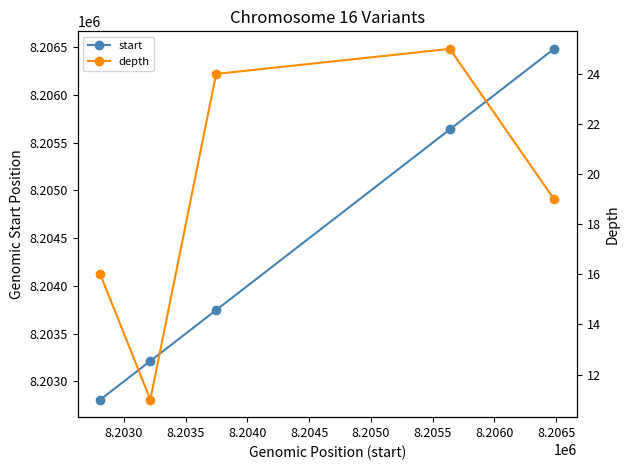

List the series in order of their peak value, highest first.

start, depth